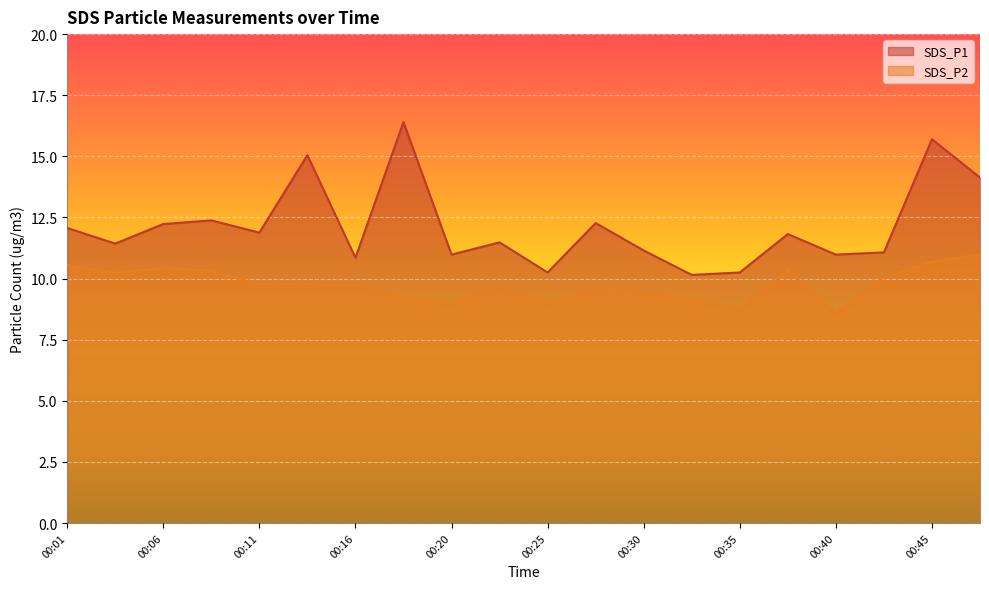

Which has a higher value, 00:30 or 00:25?

00:30